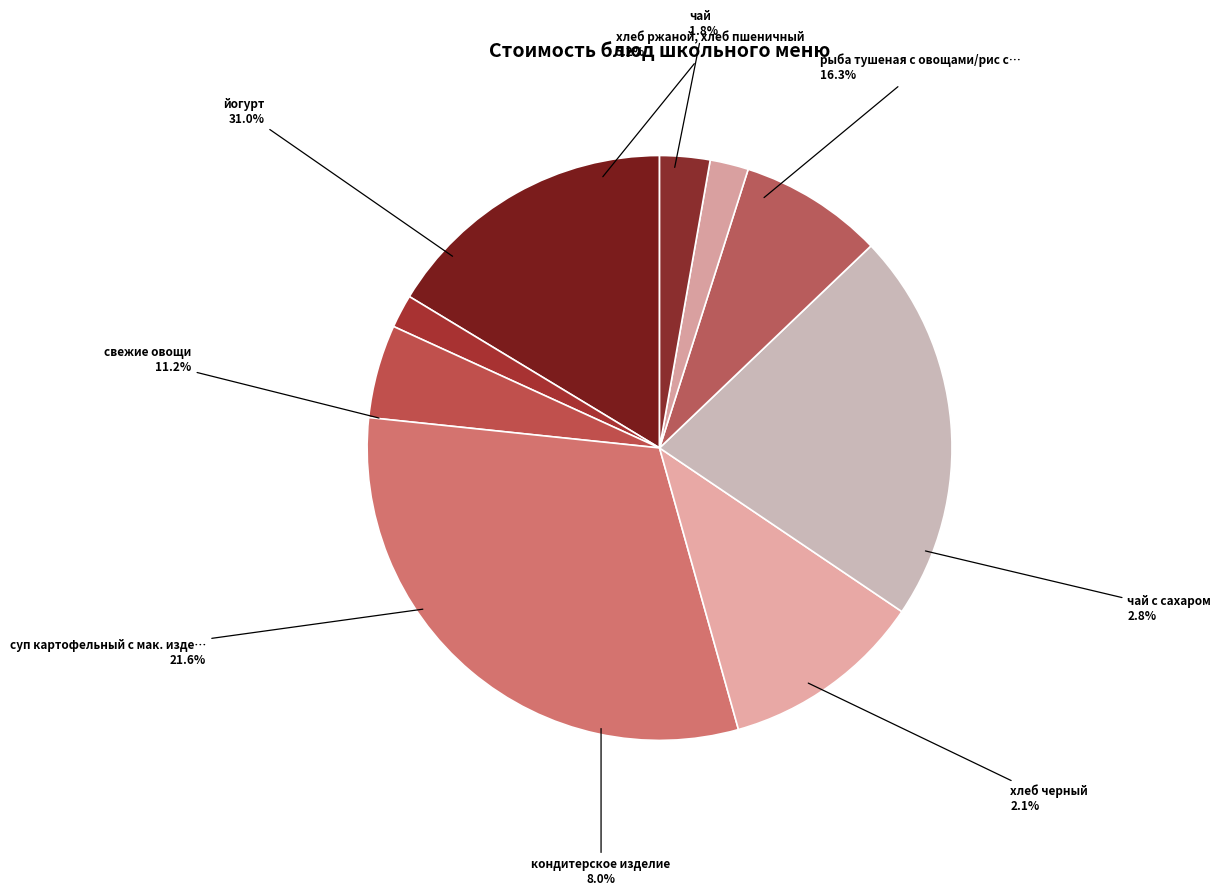

The суп картофельный с мак. изделиями slice represents 32% of the pie. True or false?

False